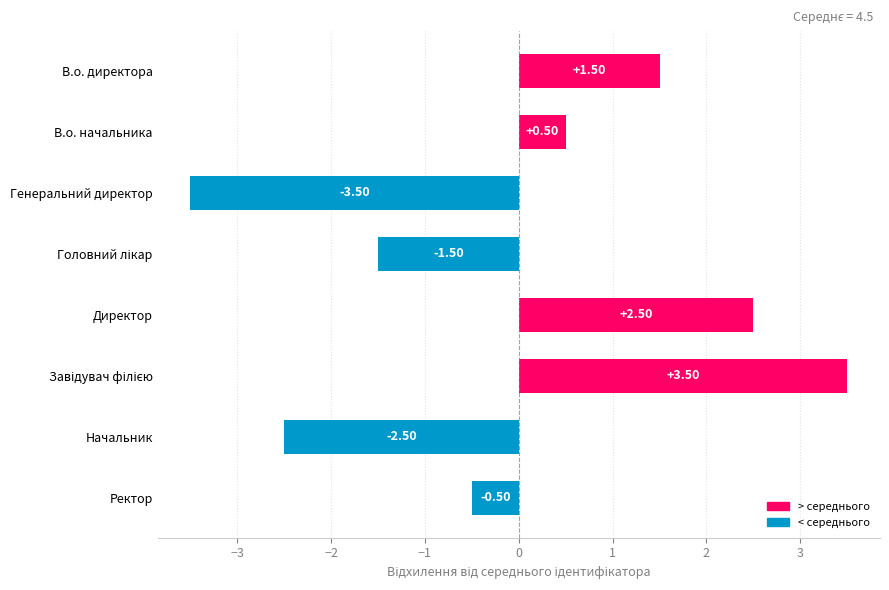

What is the difference between the second highest and second lowest values?

5.0